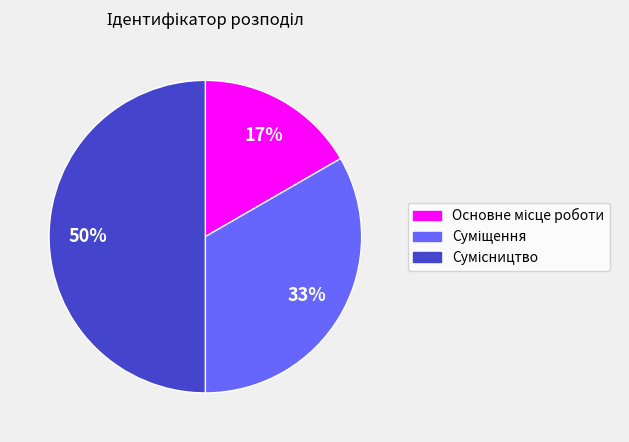

To the nearest percent, what is the difference between the largest and smallest slice percentages?

33%